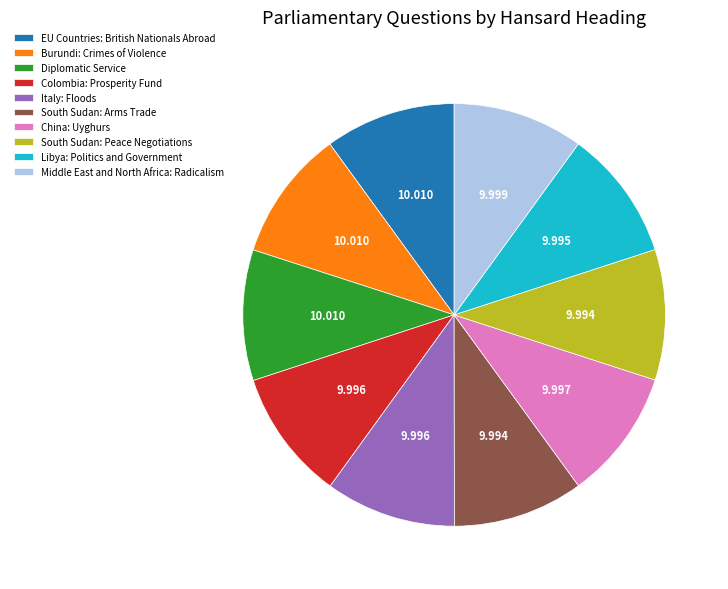

What is the ratio of the value at China: Uyghurs to the value at Middle East and North Africa: Radicalism?

1.0